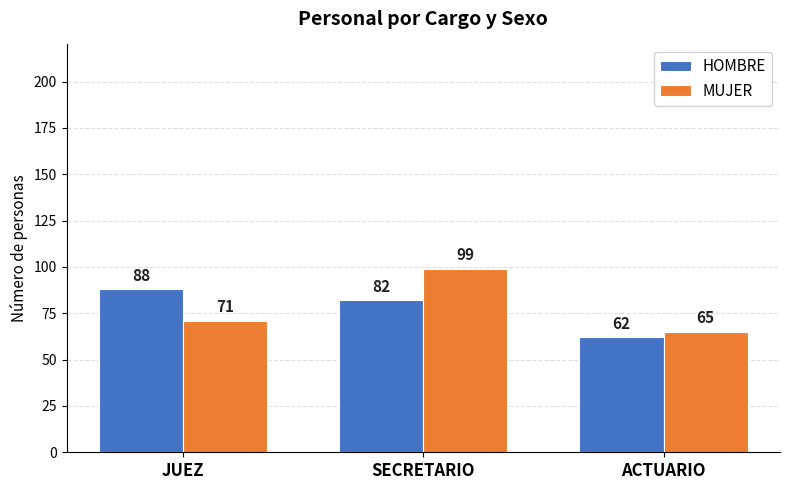

What is the value of the HOMBRE bar at the 1st from the left?

88